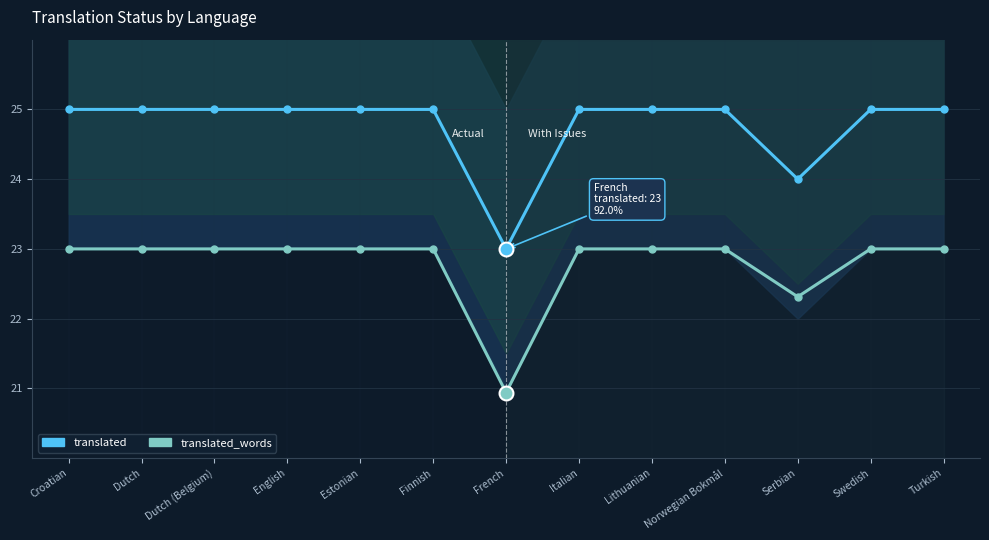

What is the label of the 8th point from the right?

Finnish